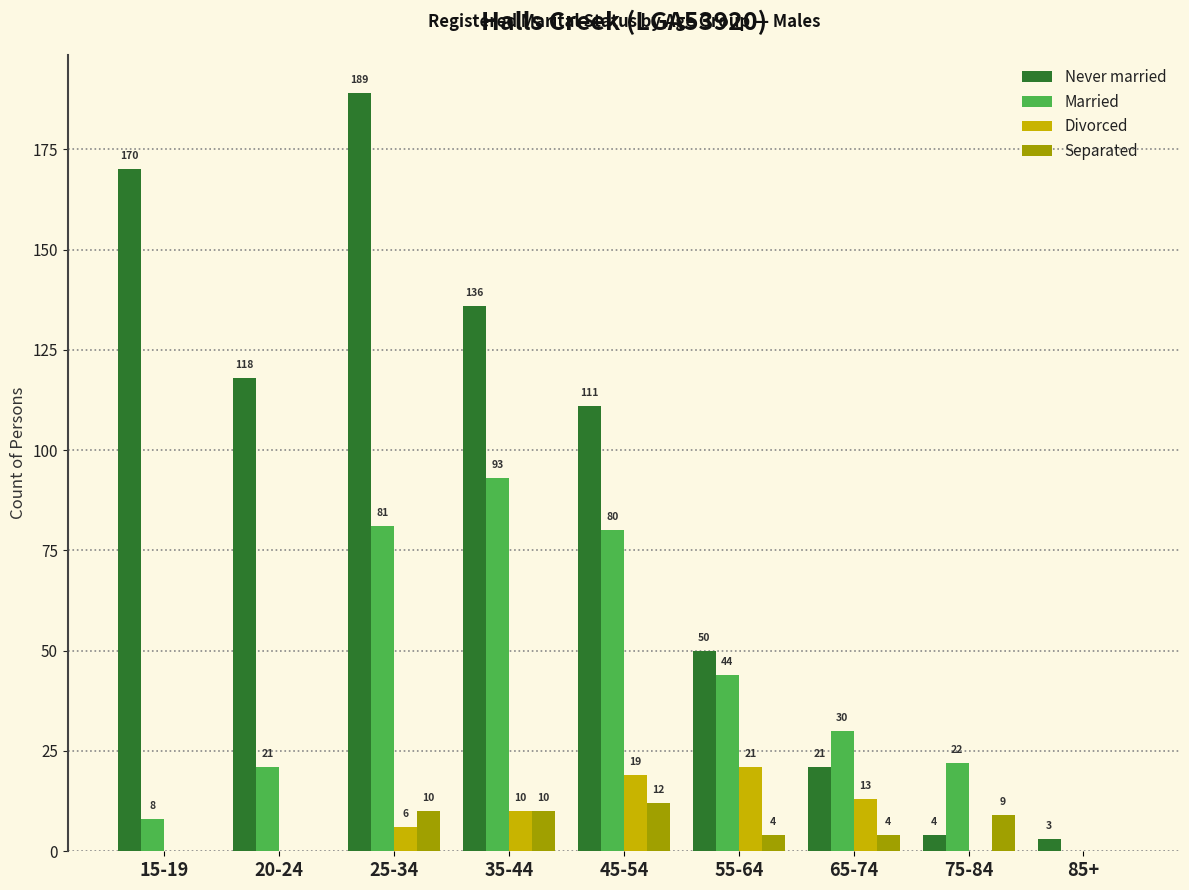

Between 20-24 and 25-34, which series saw the biggest shift?

Never married